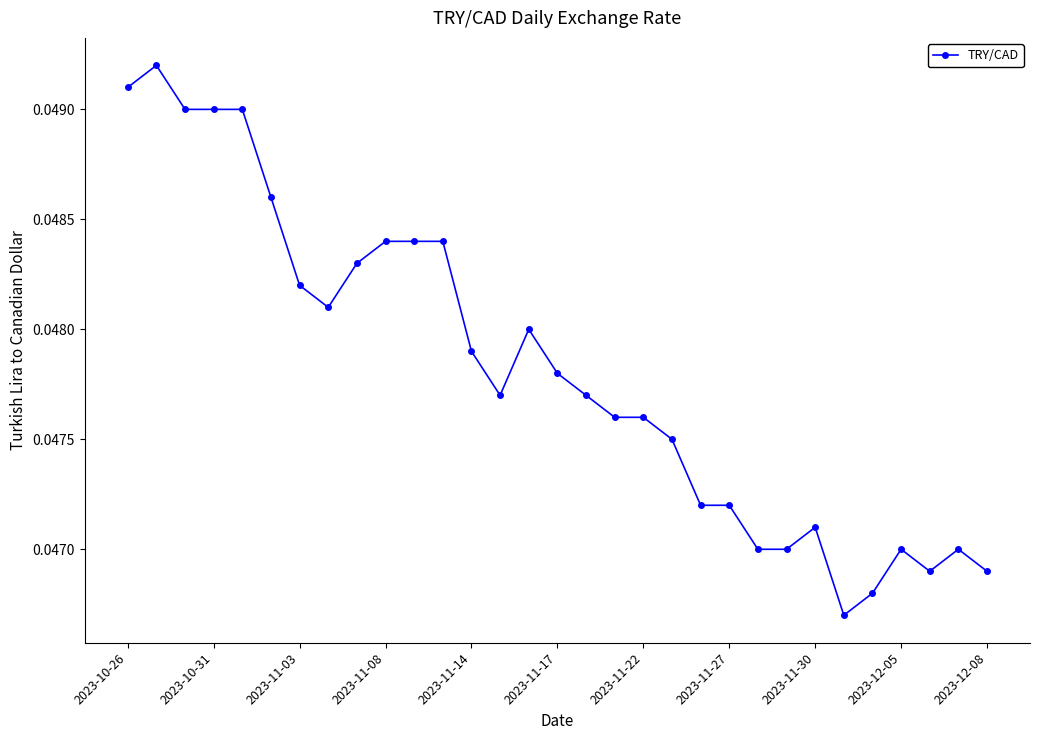

What is the sum of all values?

1.5